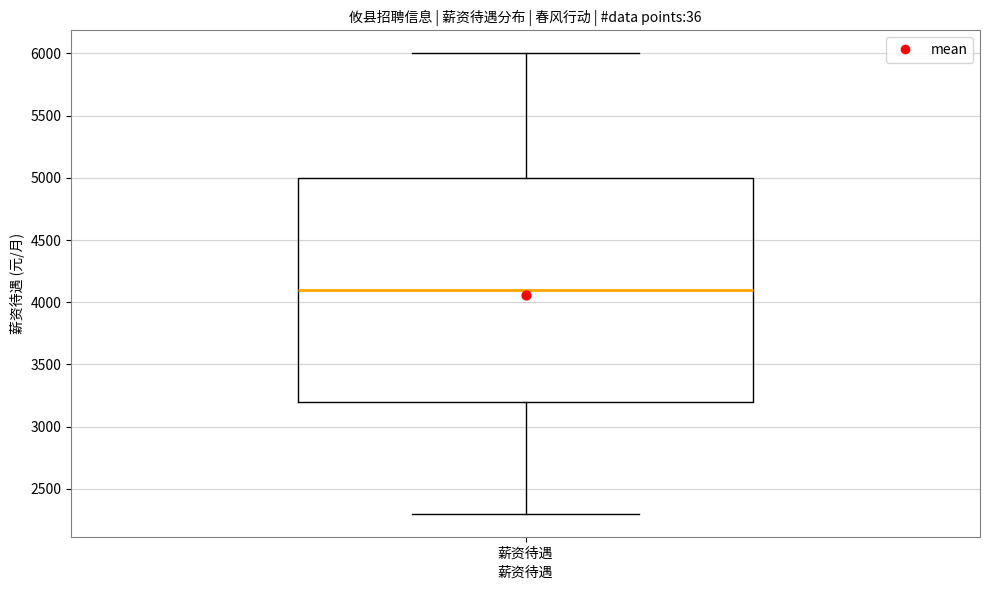

Transcribe this box plot: give where the median line is, the range the box spans, and where the two whiskers end, as read against the y-axis. The values are not printed on the chart, so give them approximately, as read against the axis.

median 4100, box 3200 to 5000, whiskers 2300 to 6000